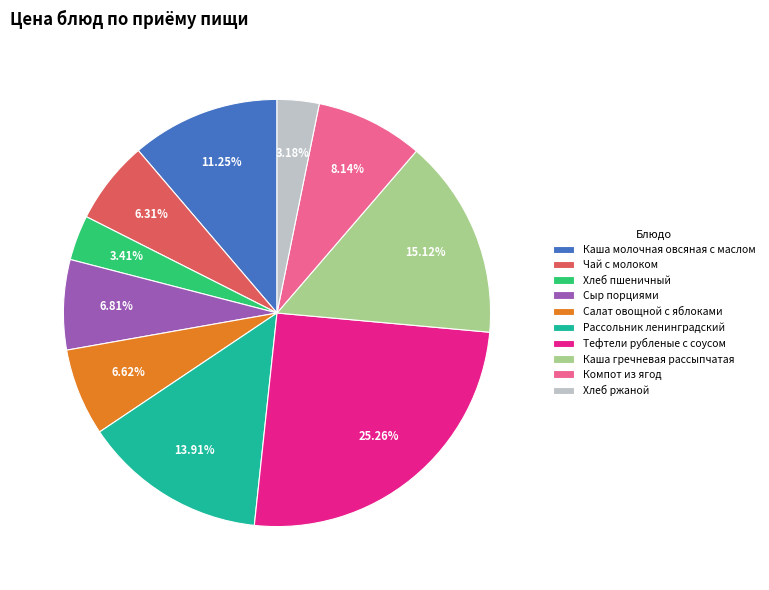

Which category has the biggest portion of the pie?

Тефтели рубленые с соусом